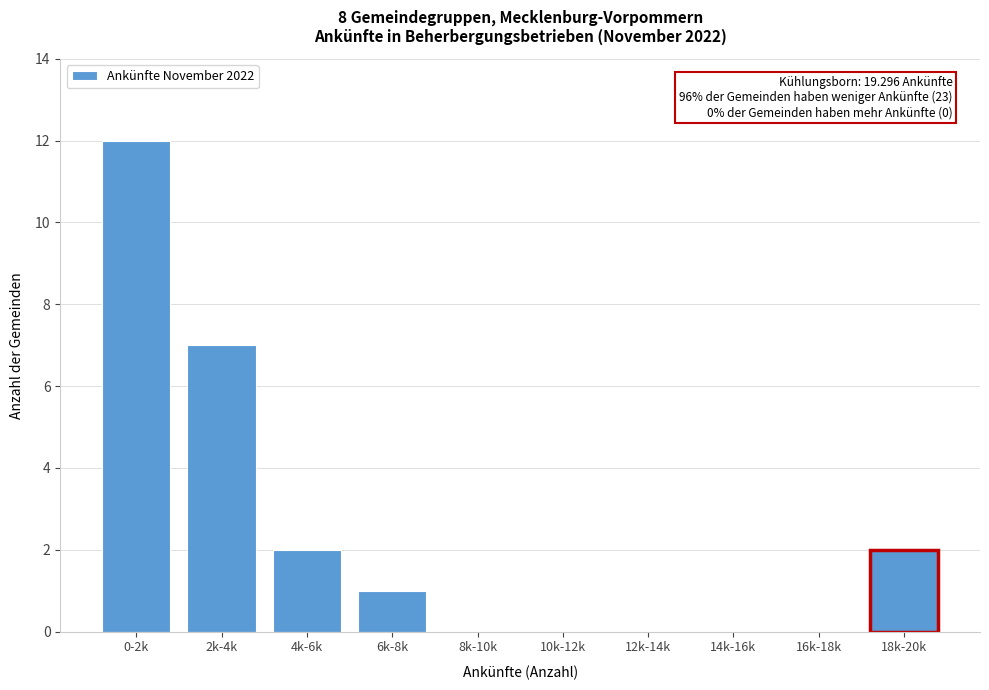

Reading right to left, list all the values displayed in this chart.

18k-20k=2	16k-18k=0	14k-16k=0	12k-14k=0	10k-12k=0	8k-10k=0	6k-8k=1	4k-6k=2	2k-4k=7	0-2k=12